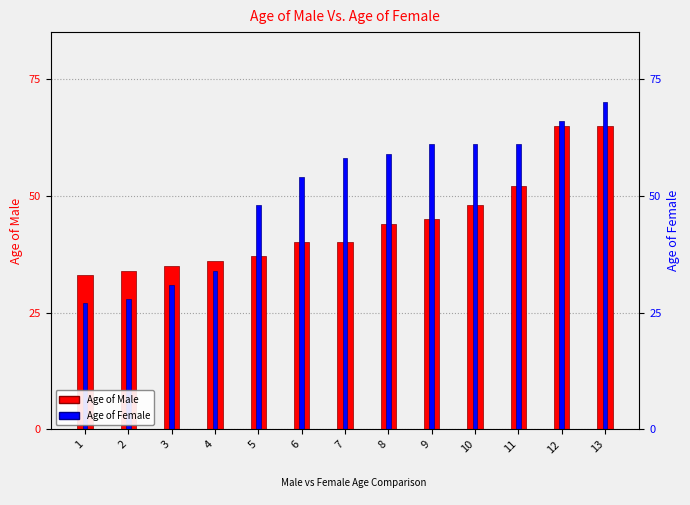

True or false: Age of Male has a value of 34 at 2.

True